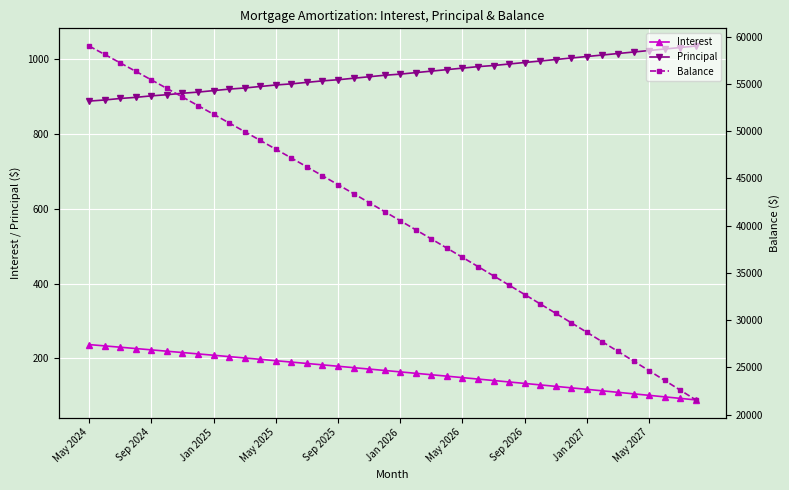

The value of Interest at May 2027 is 101.6. True or false?

True